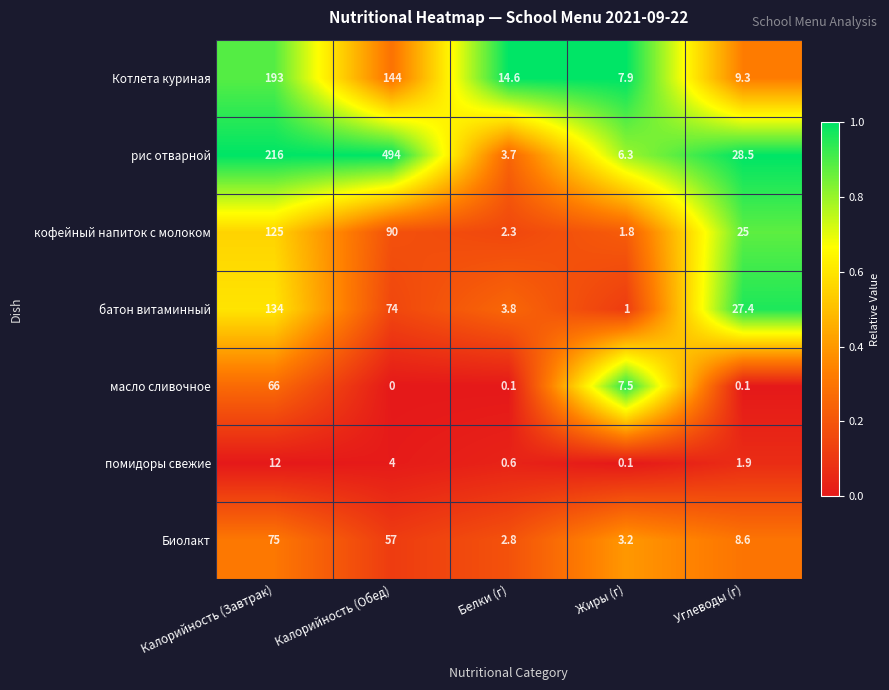

How many categories are shown in the chart?

5